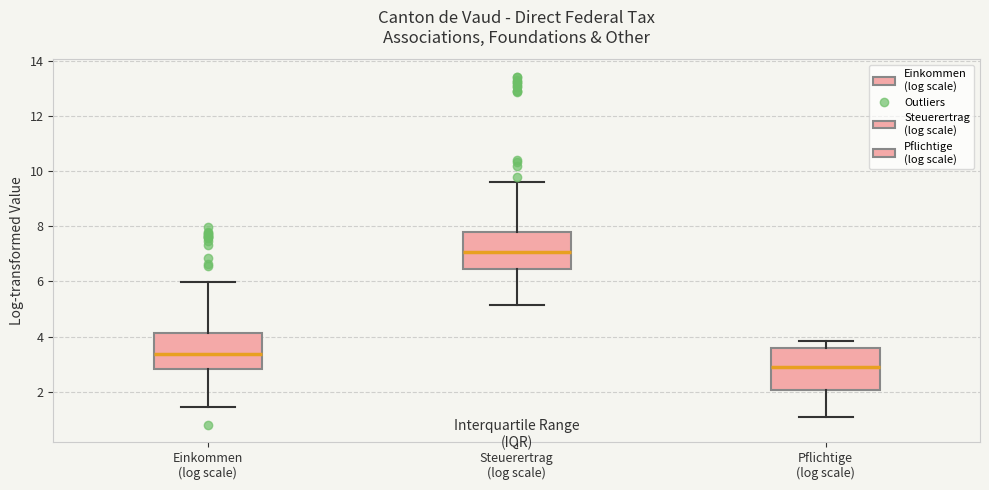

Where does the median line of the box for Pflichtige (log scale) sit on the y-axis? The values are not printed on the chart, so give them approximately, as read against the axis.

2.8